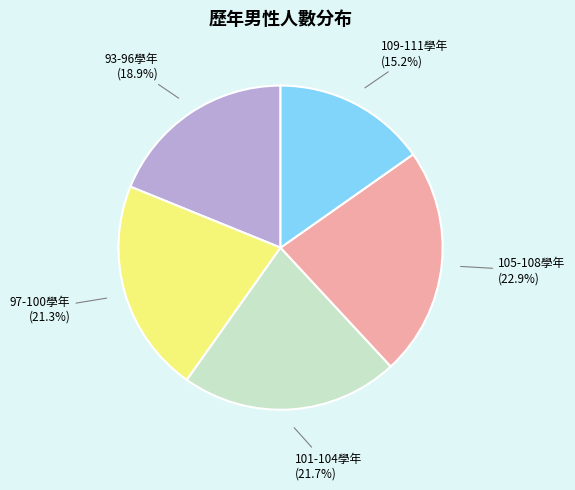

Does any single category account for the majority?

No